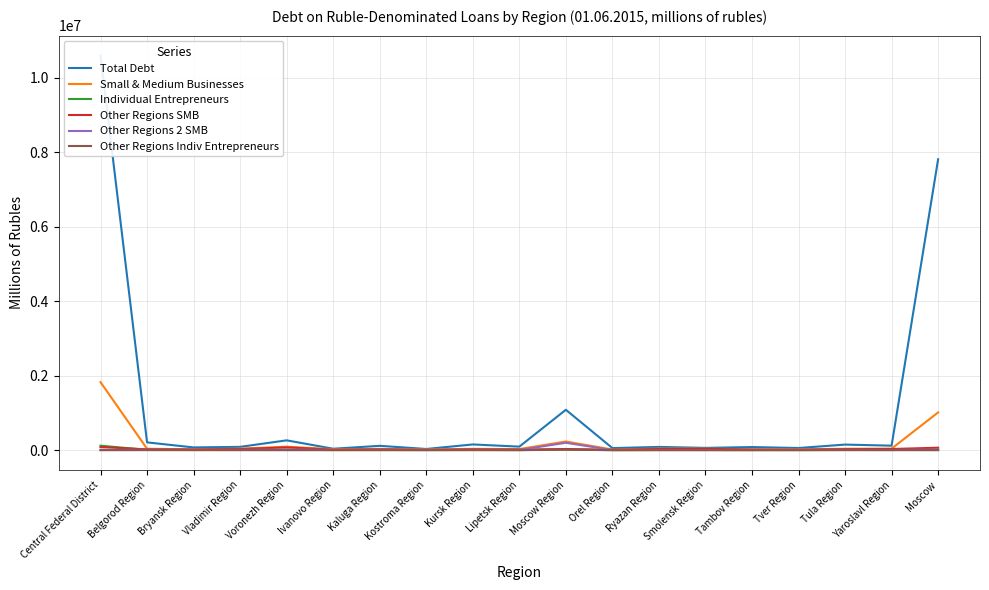

What are all the series names shown in the legend?

Total Debt, Small & Medium Businesses, Individual Entrepreneurs, Other Regions SMB, Other Regions 2 SMB, Other Regions Indiv Entrepreneurs